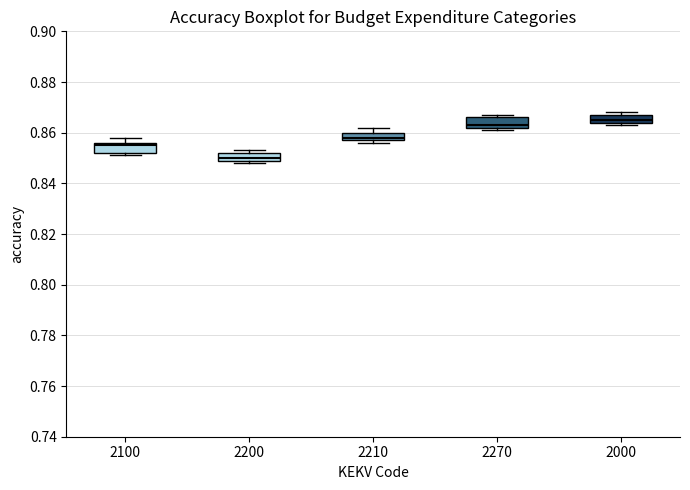

Where is the lower edge of the box at x = 2100 on the y-axis? The values are not printed on the chart, so give them approximately, as read against the axis.

0.852